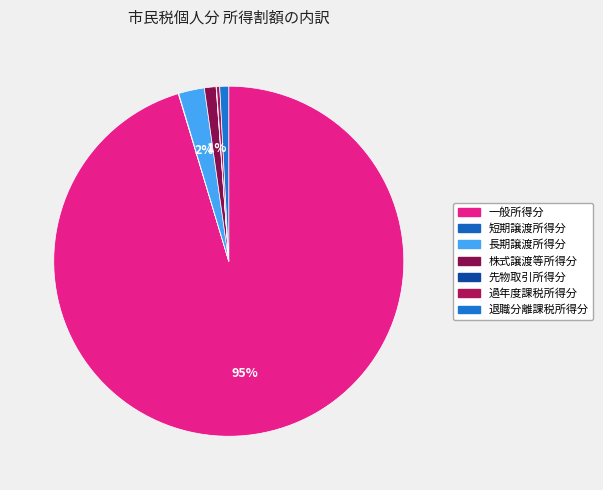

Does 株式譲渡等所得分 account for over 50% of the chart?

No